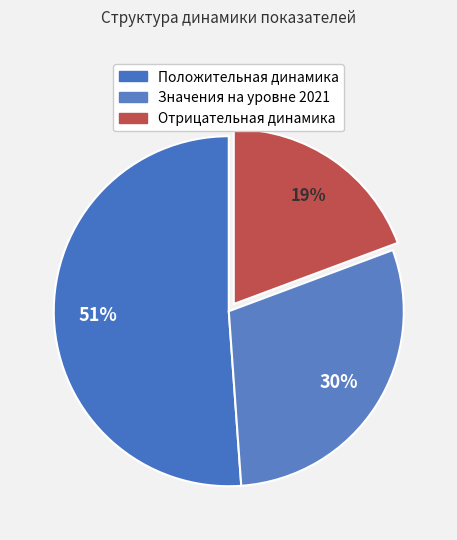

Which category accounts for the majority?

Положительная динамика